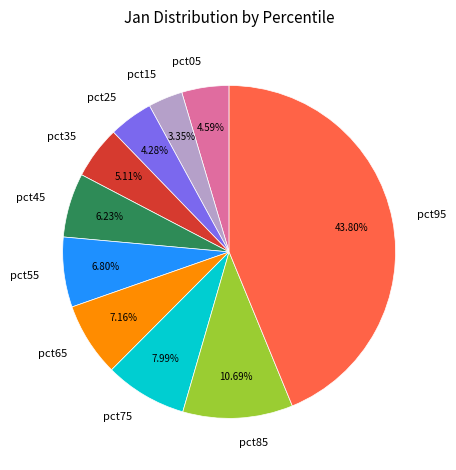

To the nearest percent, what is the average slice percentage?

10%